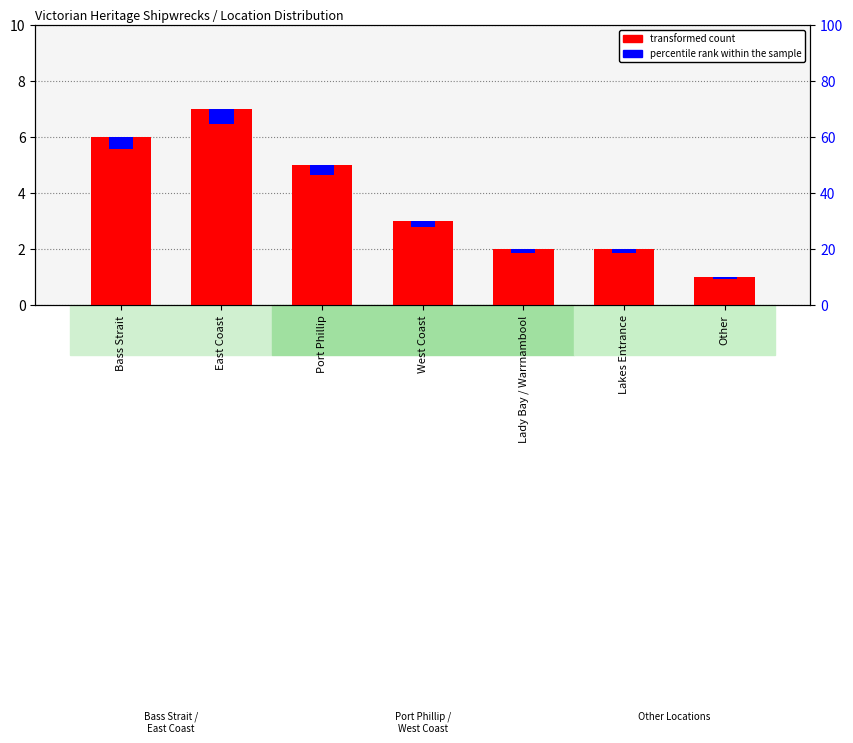

What is the maximum value for percentile rank within the sample?

0.5